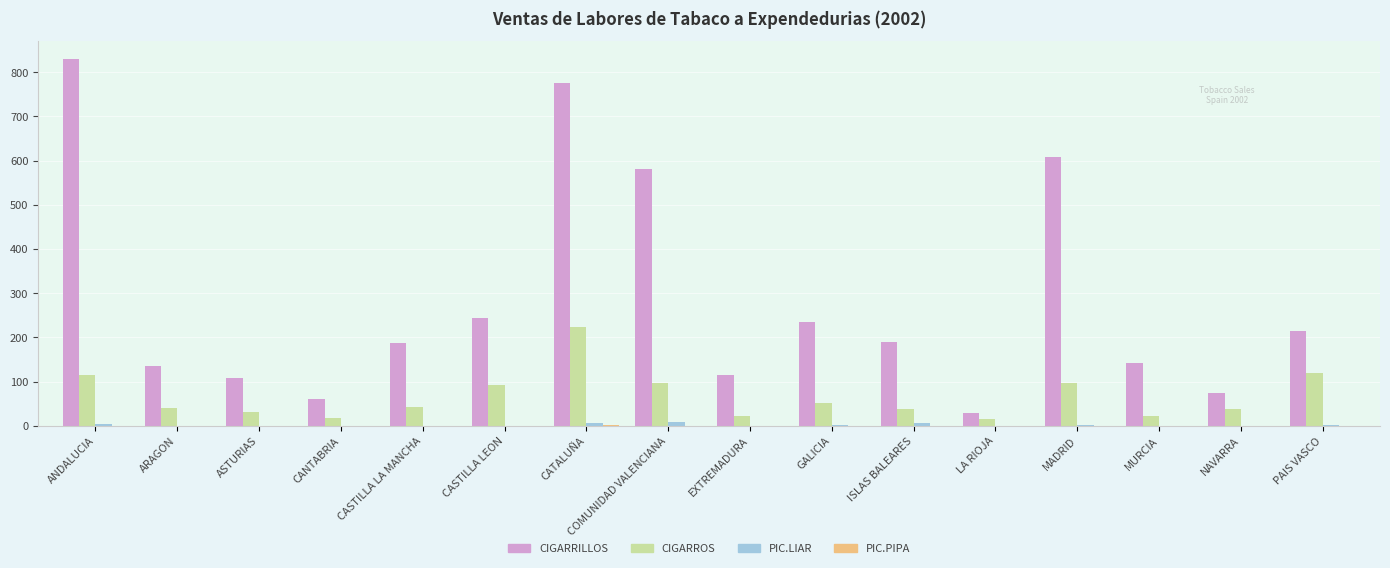

What is the spread (max minus min) of values at PAIS VASCO?

213.3